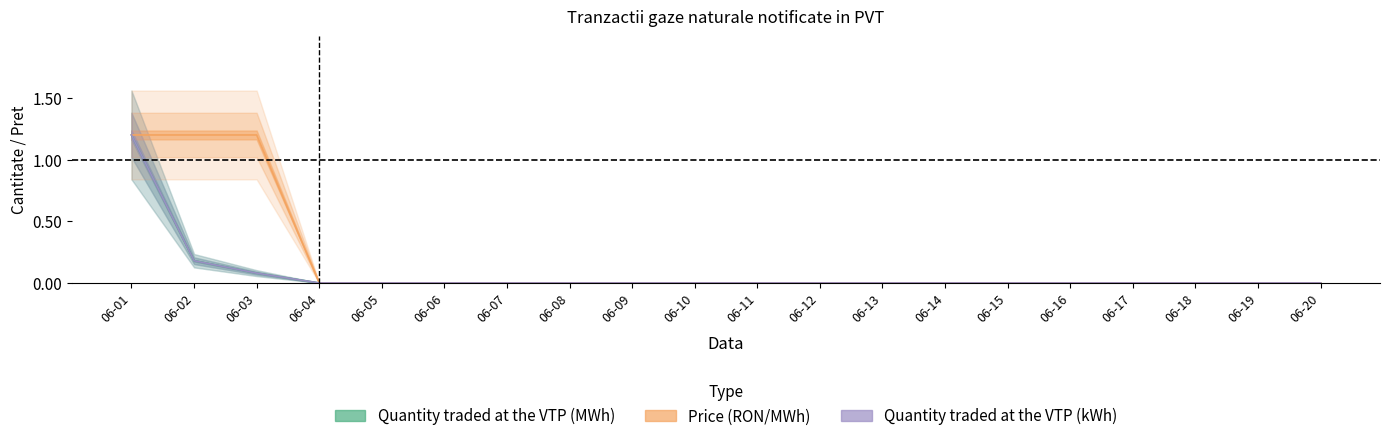

True or false: Quantity traded at the VTP (kWh) and Price (RON/MWh) cross at least once.

False